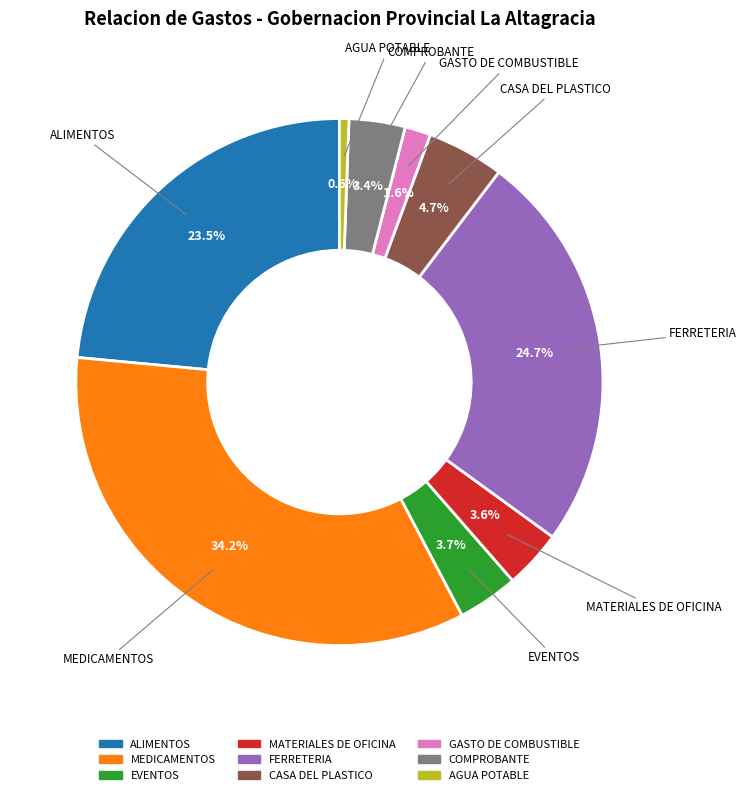

Is MEDICAMENTOS the majority of the pie?

No